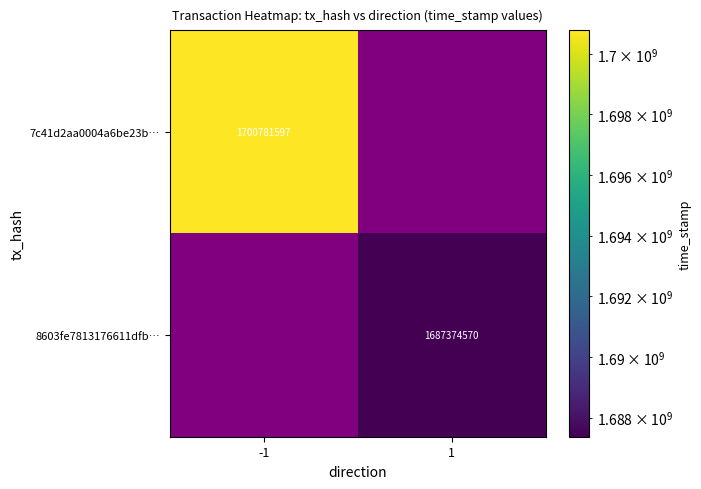

Which has a higher value, 1 or -1?

-1